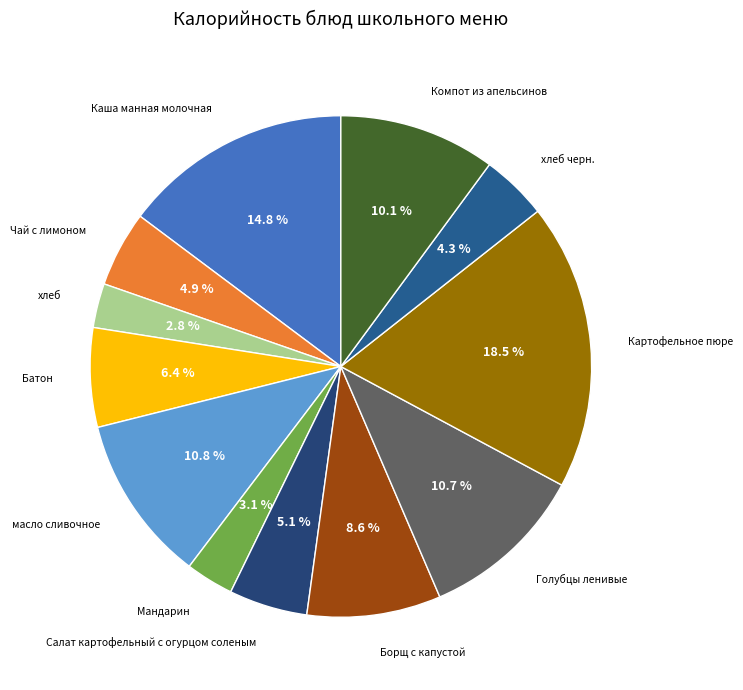

How many segments does this pie chart have?

12